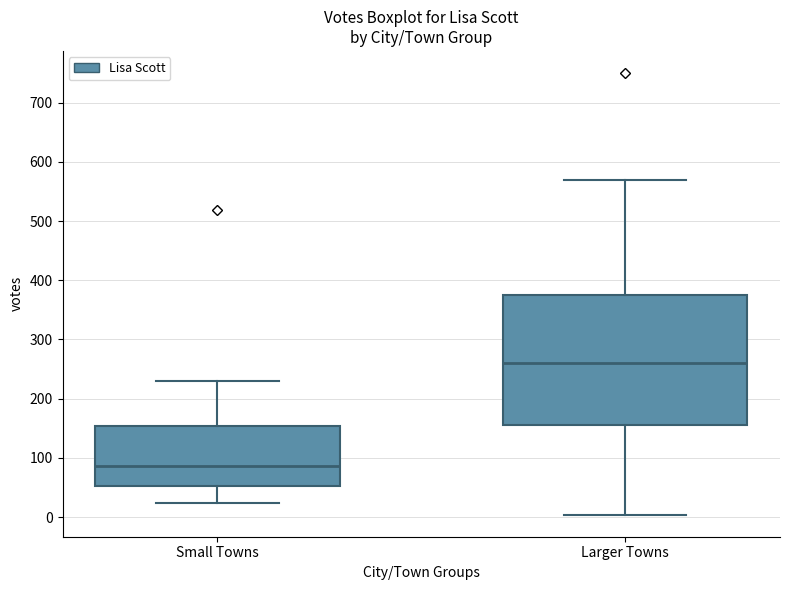

Where is the lower edge of the box for Small Towns on the y-axis? The values are not printed on the chart, so give them approximately, as read against the axis.

50